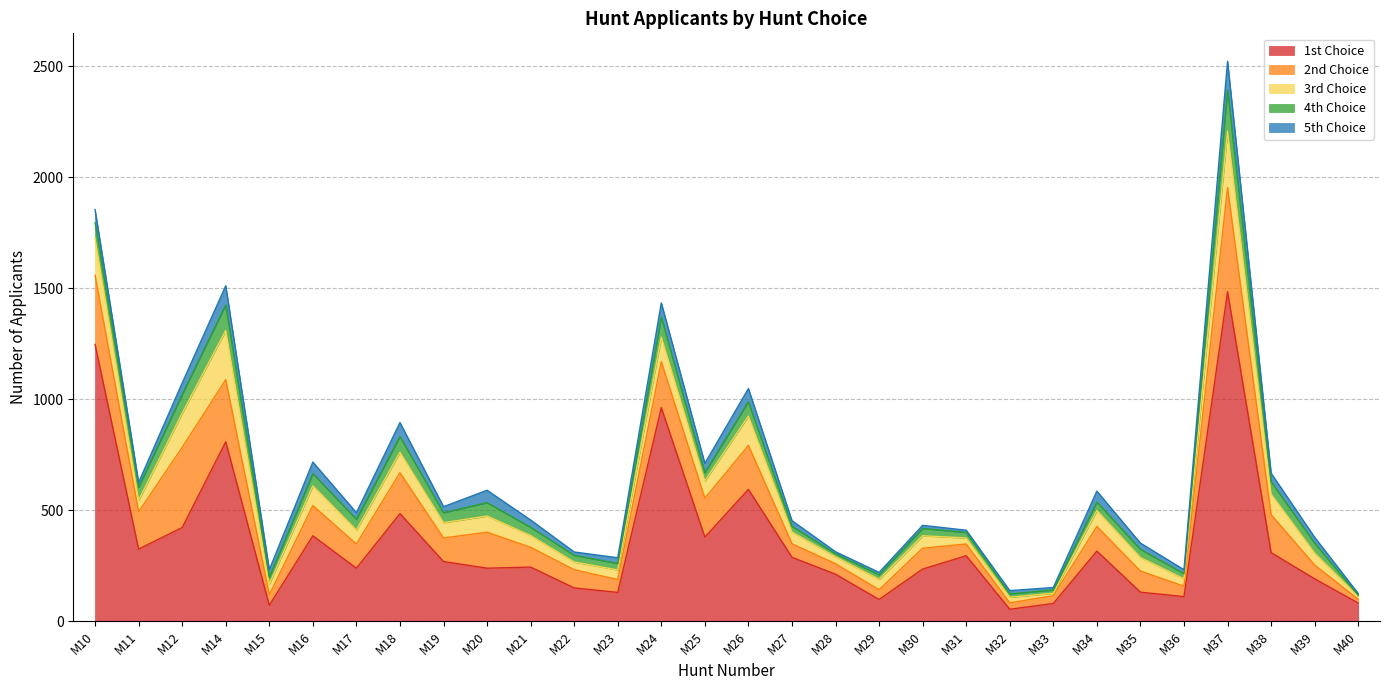

Where is 4th Choice nearest to the value 95?

M24